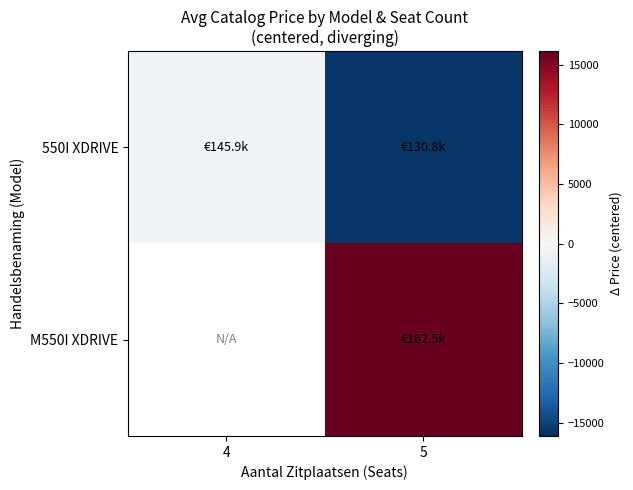

What is the difference between the maximum and minimum values in the 550I XDRIVE series?

15191.6